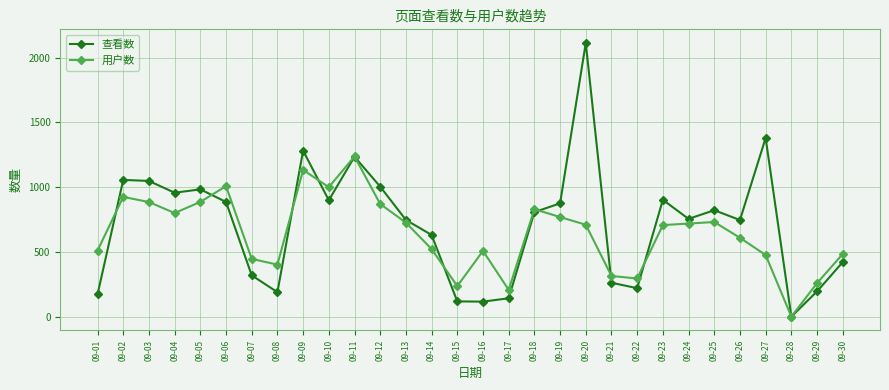

Which category has the lowest value in the 用户数 series?

09-28